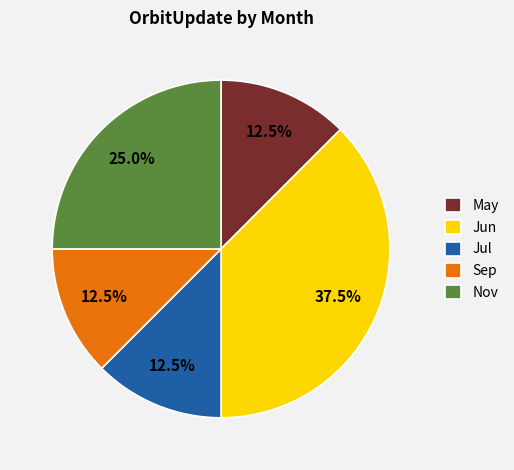

How many segments does this pie chart have?

5